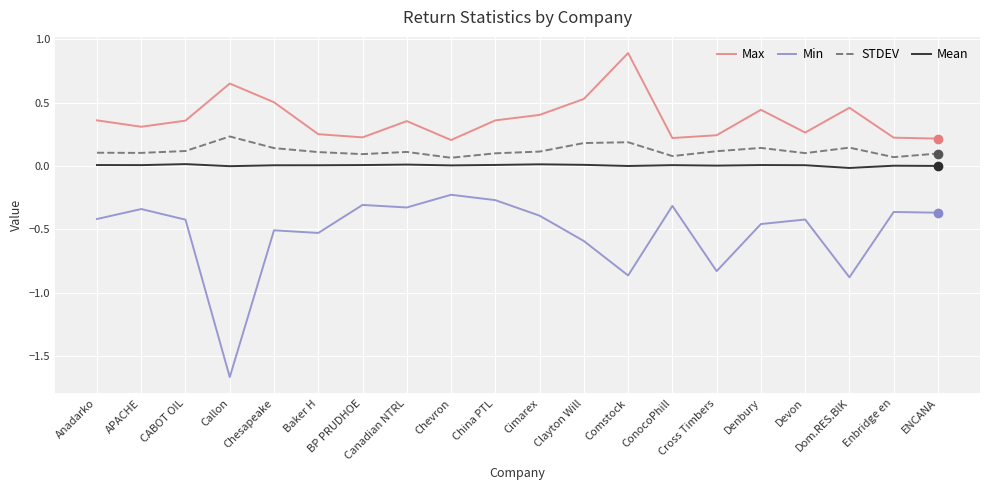

Is this an area chart (filled region under the line)?

No